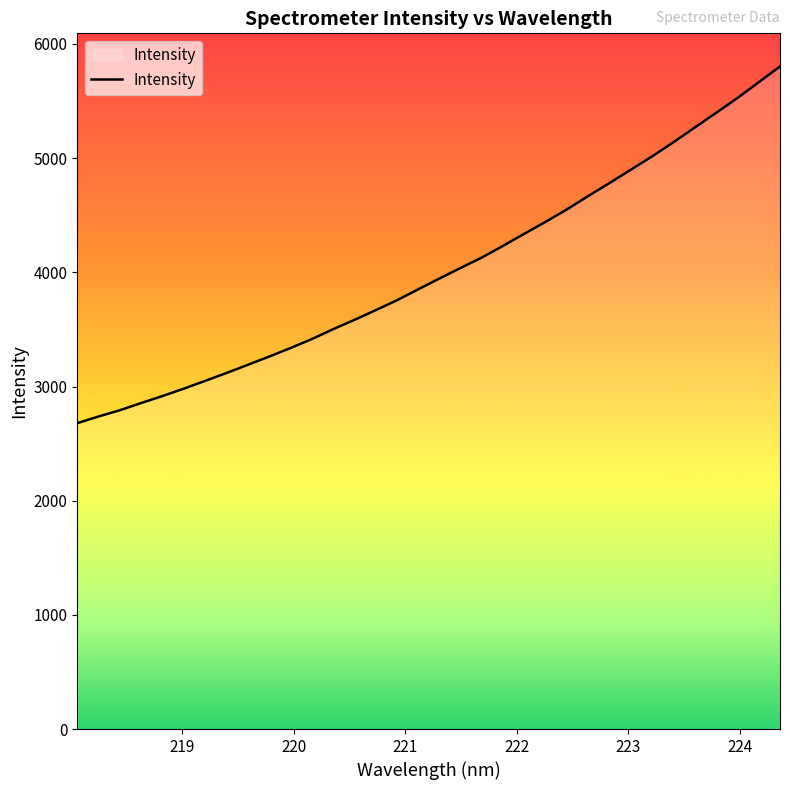

What is the smallest value displayed?

2679.1